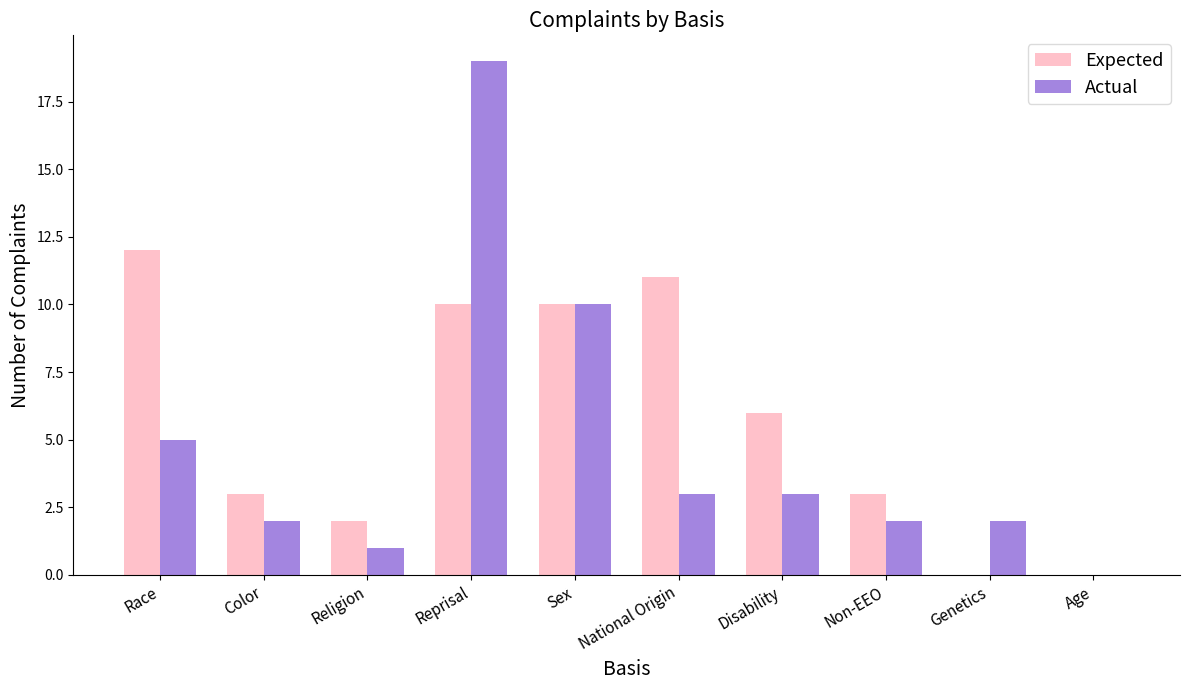

What is the difference between the Actual values at Sex and National Origin?

7